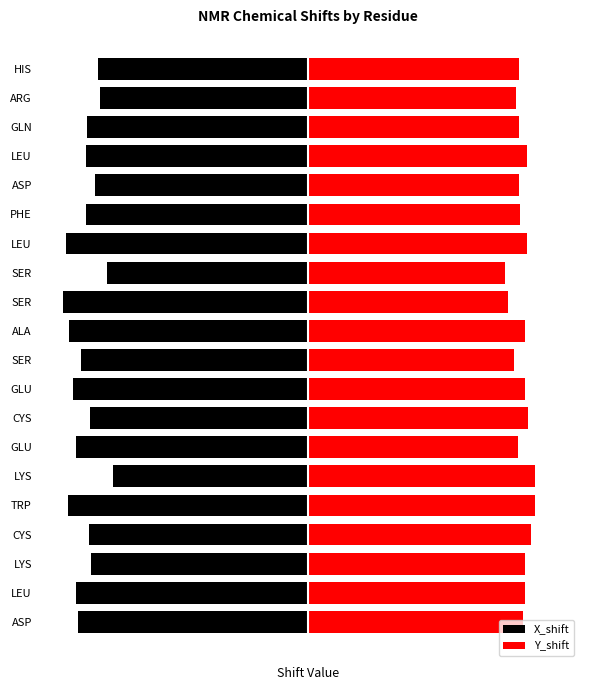

What is the value of the X_shift bar at the 6th from the left?

-7.4